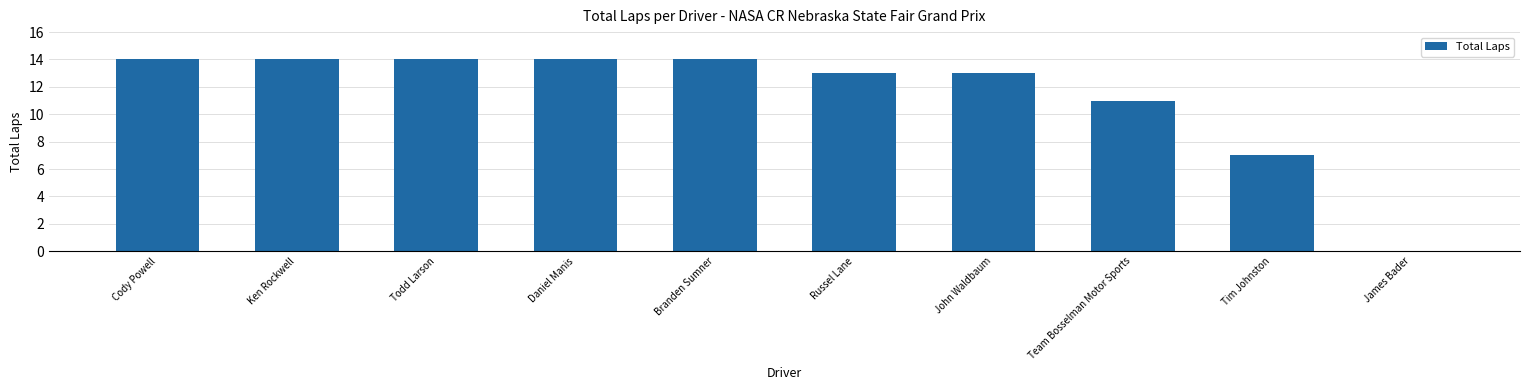

What is the average value?

11